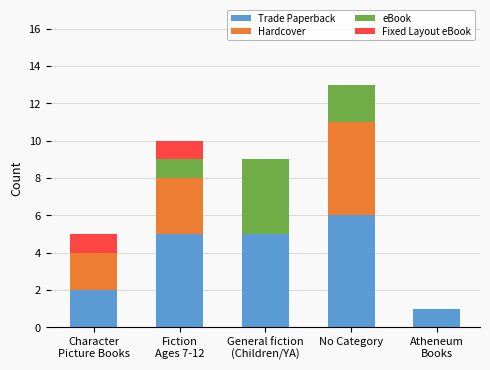

At which category is the sum across all series the highest?

No Category